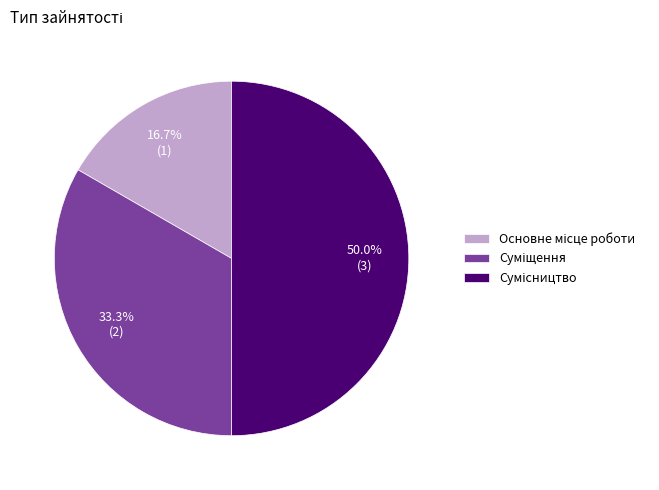

Is it true that Основне місце роботи is 4% of the pie?

False